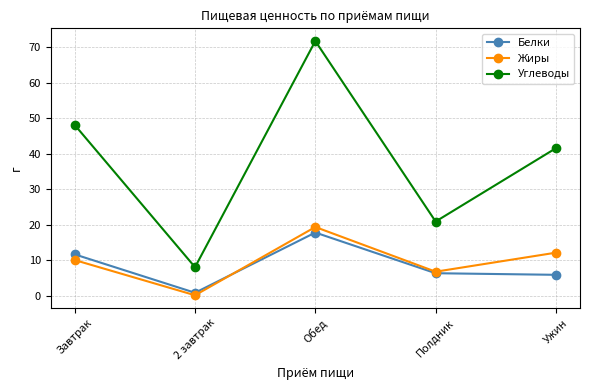

At Обед, list the series in order from largest to smallest.

Углеводы, Жиры, Белки